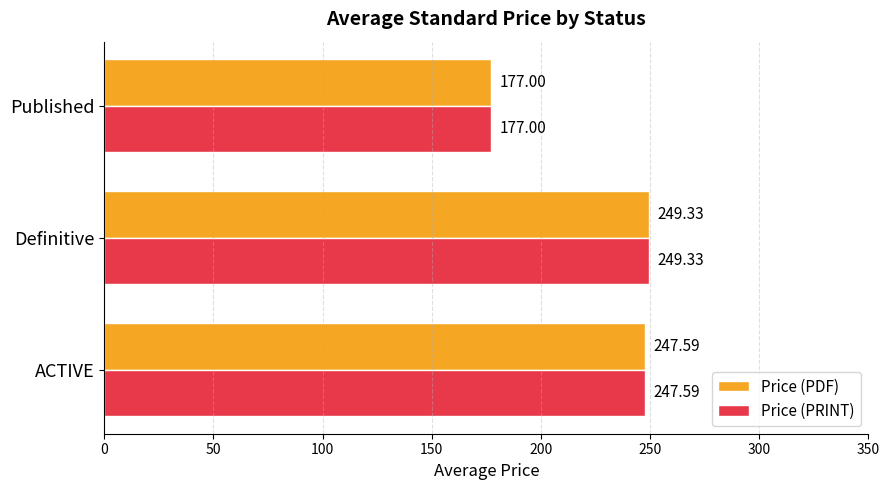

At which label is Price (PRINT) closest to 213?

ACTIVE